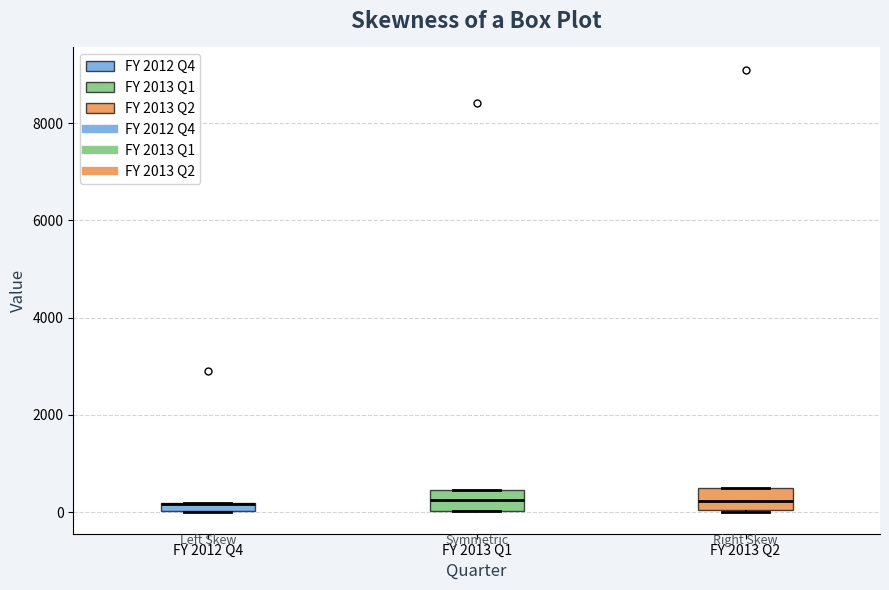

Where is the upper edge of the box for FY 2012 Q4 on the y-axis? The values are not printed on the chart, so give them approximately, as read against the axis.

200